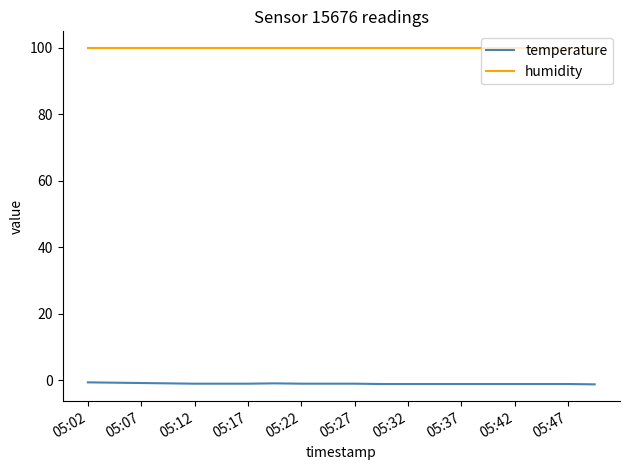

What is the maximum value shown in the chart?

99.9